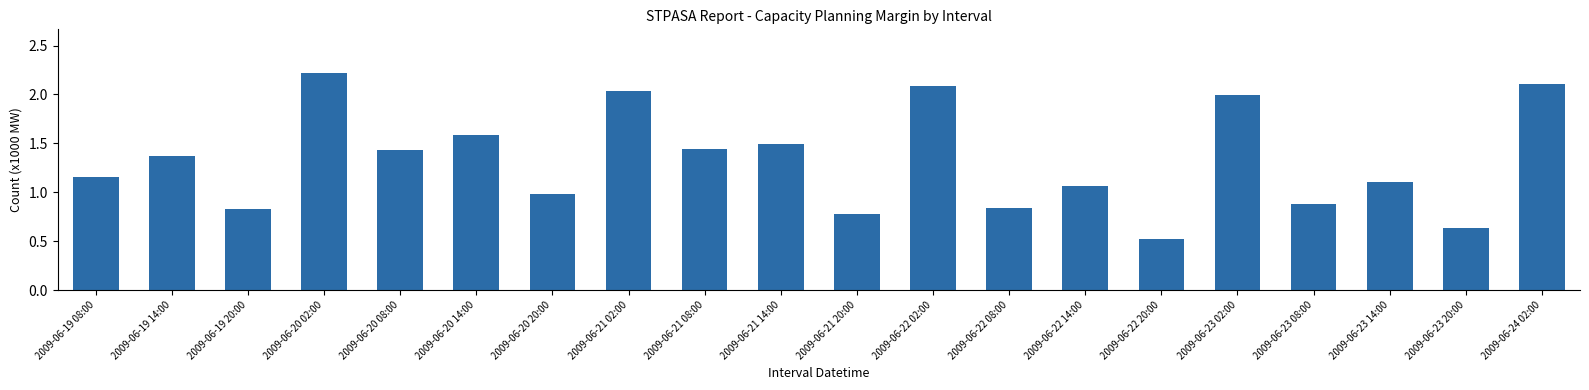

What is the difference between the maximum and minimum values?

1.7